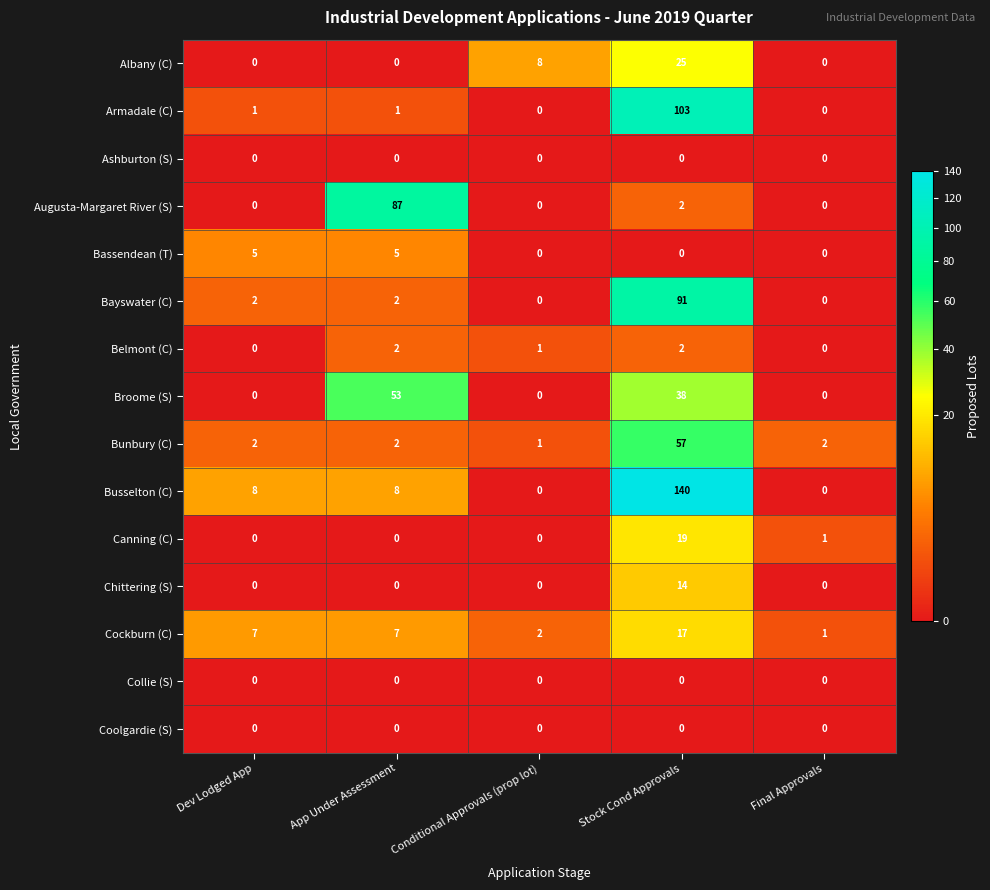

The value of Bunbury (C) at App Under Assessment is 2. True or false?

True